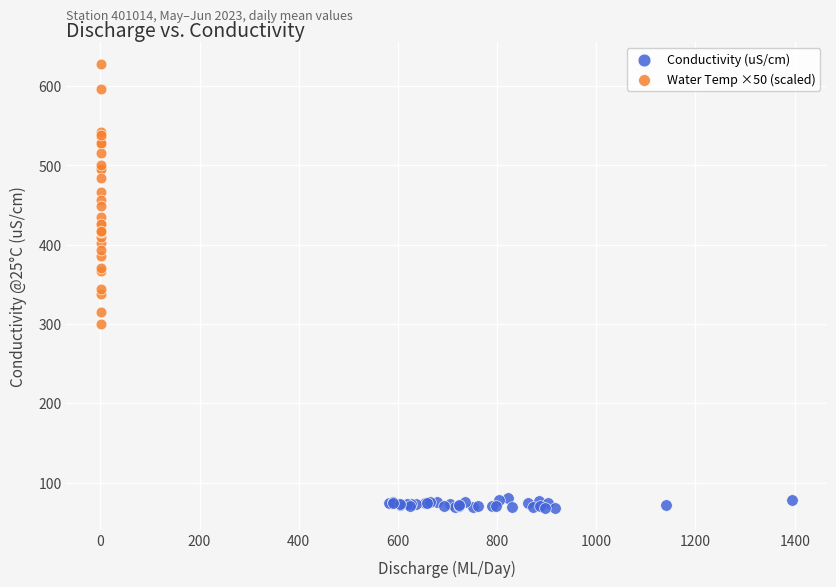

Which series contains the highest Y value?

Water Temp ×50 (scaled)